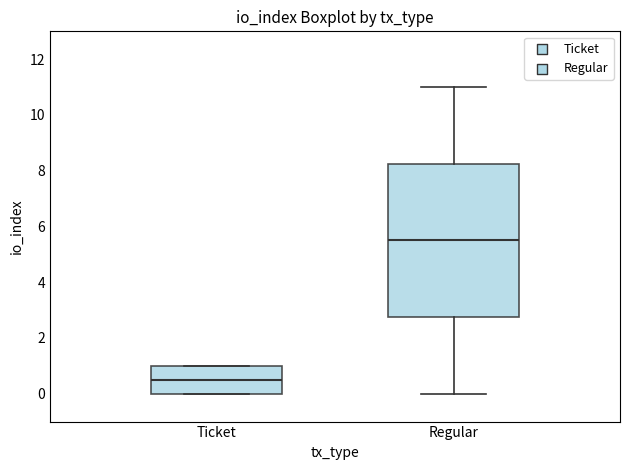

Where is the upper edge of the box for Regular on the y-axis? The values are not printed on the chart, so give them approximately, as read against the axis.

8.2